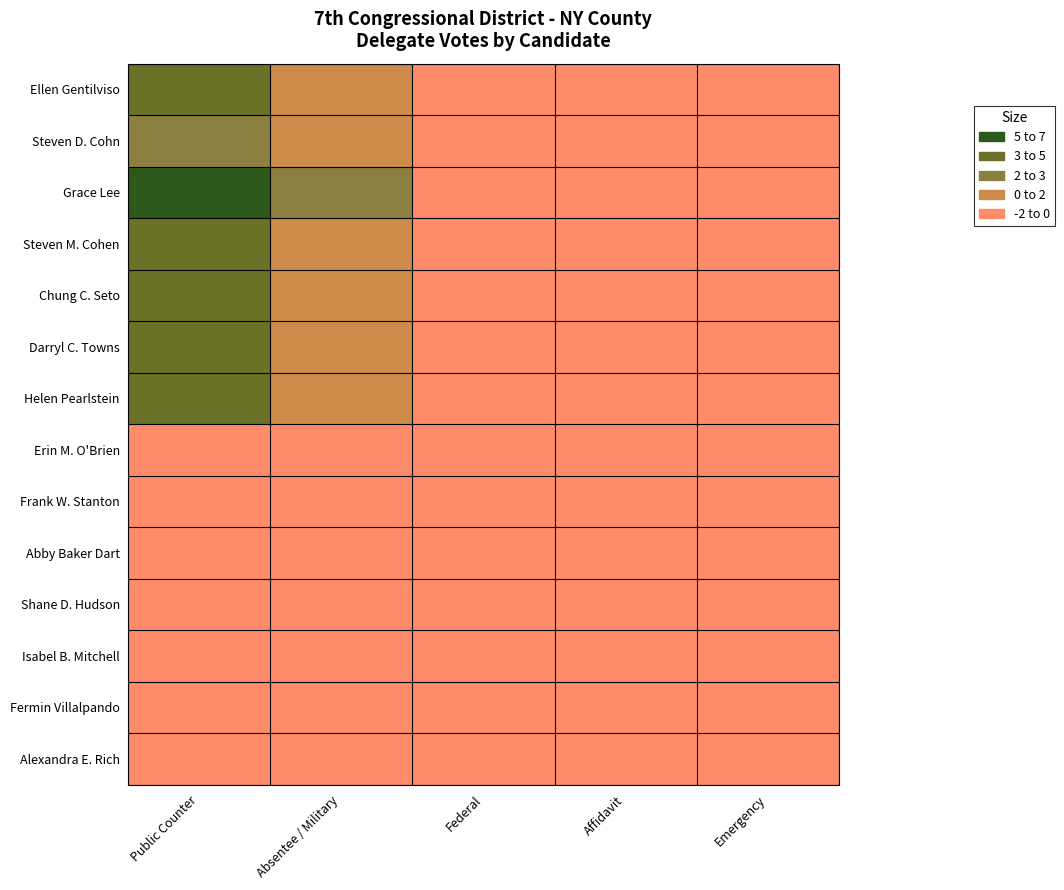

Count the number of categories in the chart.

5